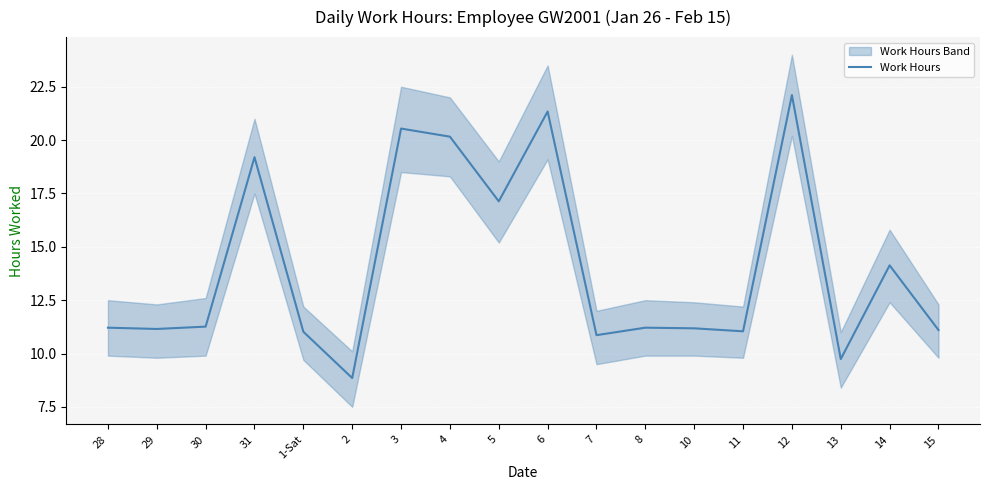

What is the value of the 2nd point from the left?

11.2